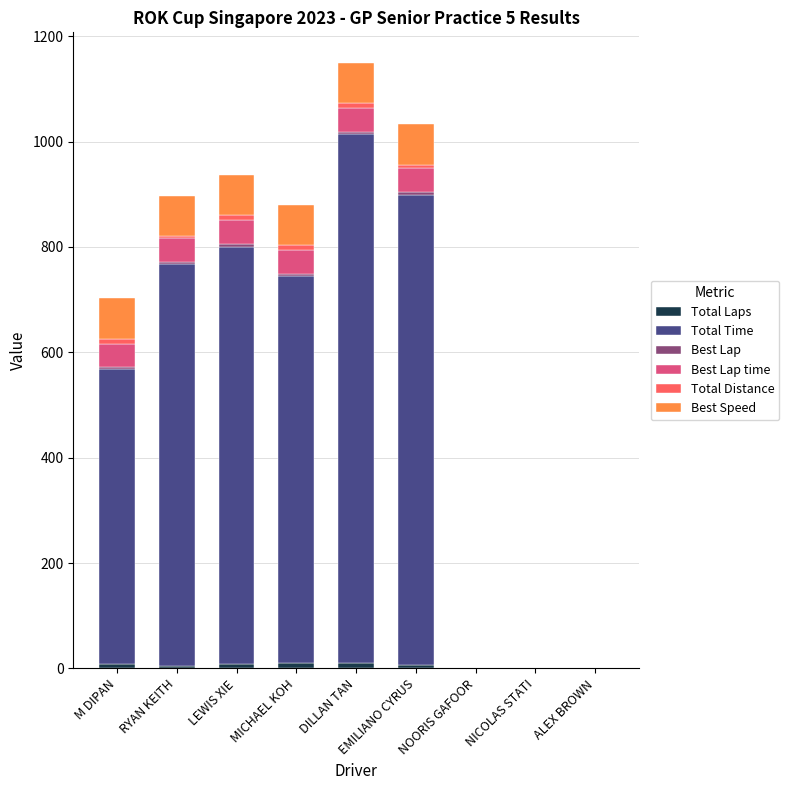

Which series has the widest spread of values?

Total Time